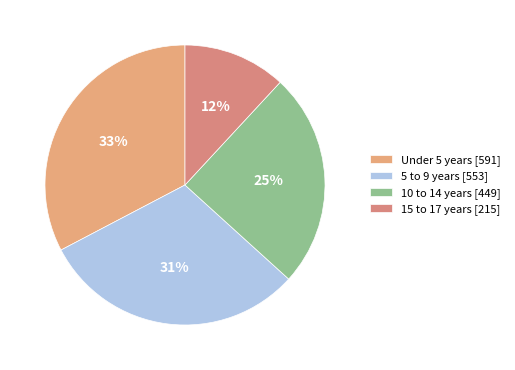

True or false: 15 to 17 years accounts for 12% of the total.

True